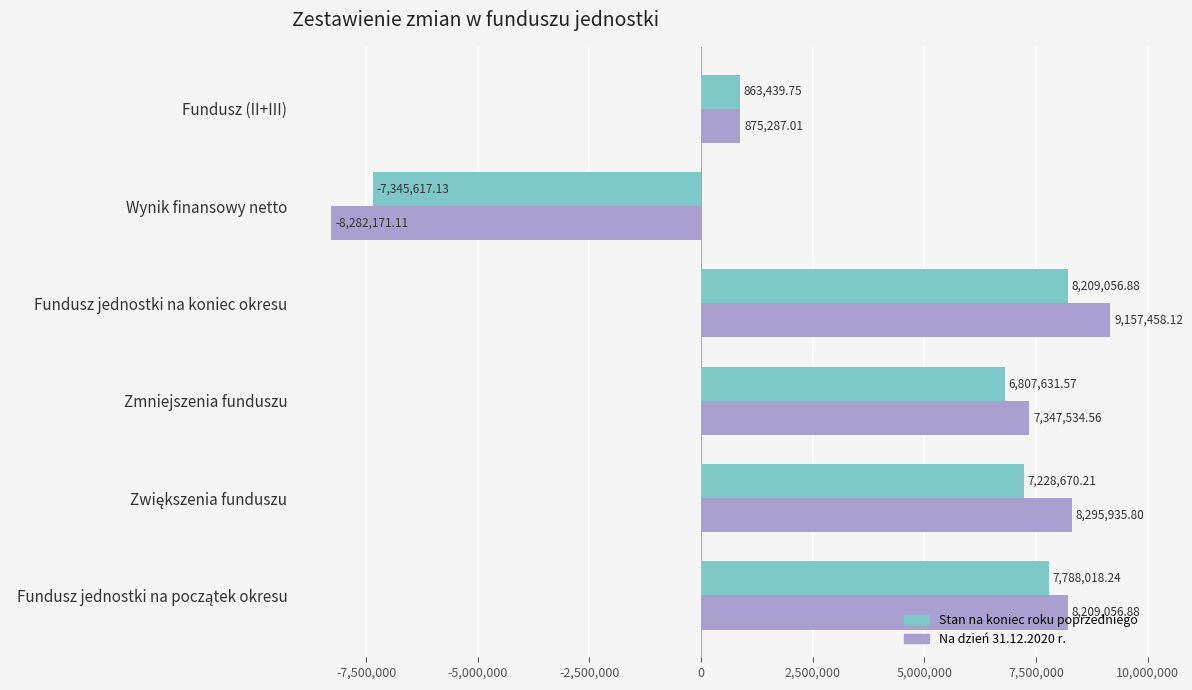

How many values in the Na dzień 31.12.2020 r. series exceed 8209056?

3